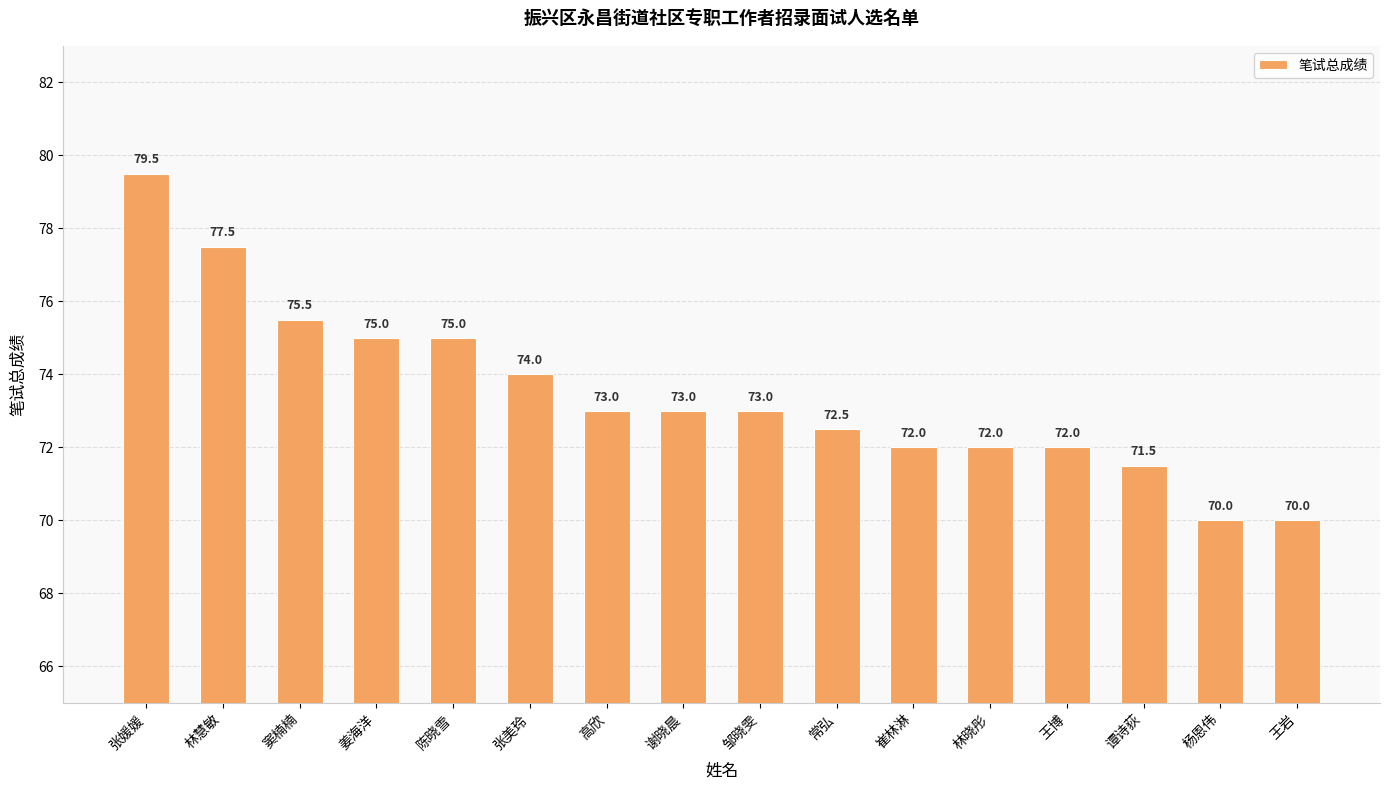

What value does the data have at 邹晓雯?

73.0